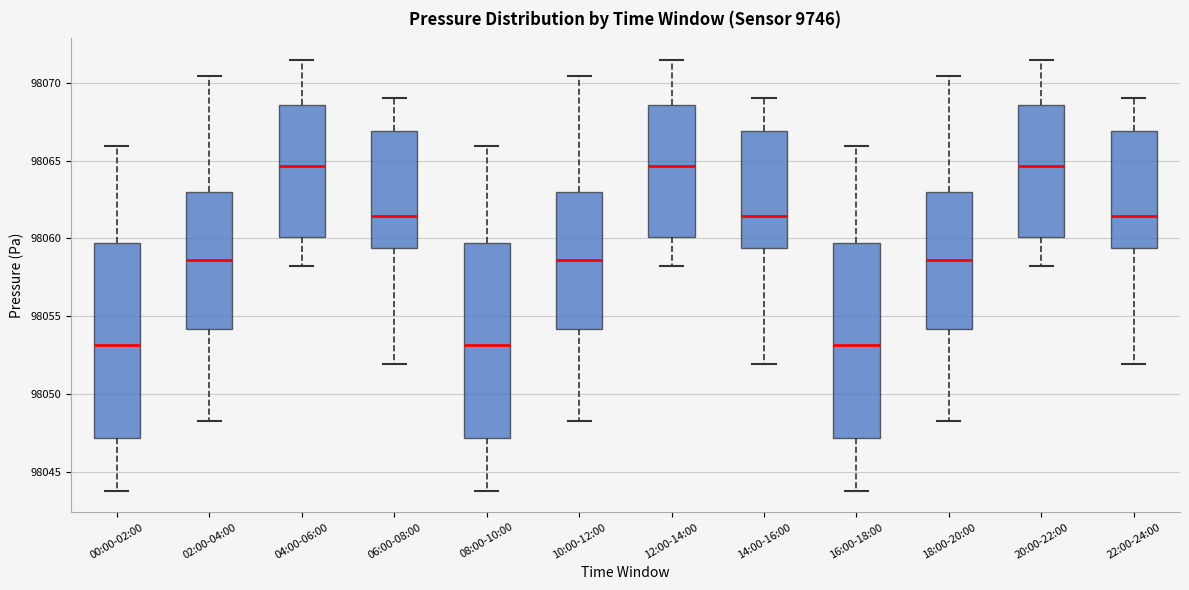

Where does the upper whisker of the box for 06:00-08:00 end on the y-axis? The values are not printed on the chart, so give them approximately, as read against the axis.

98069.0